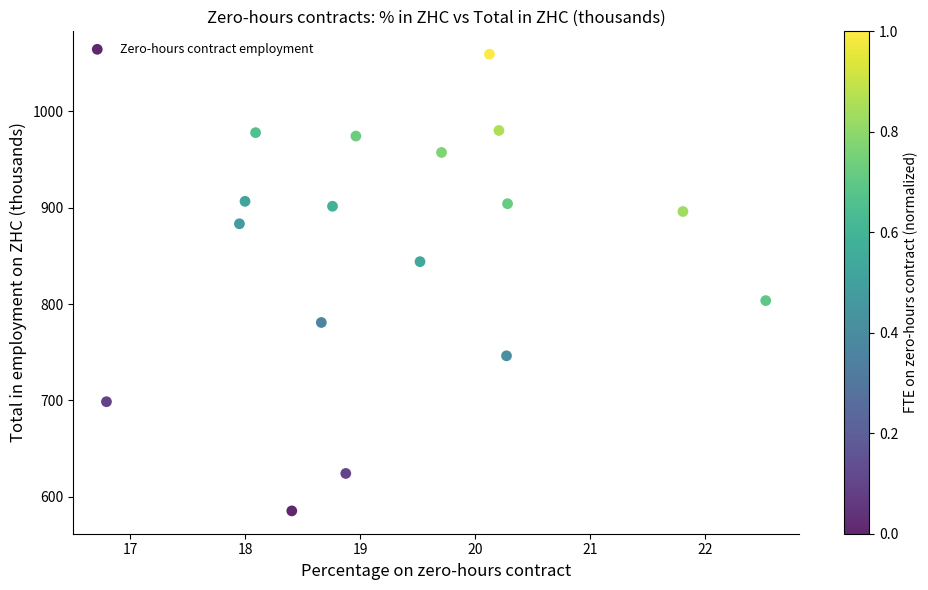

What is the range of Y values (max minus min)?

474.1